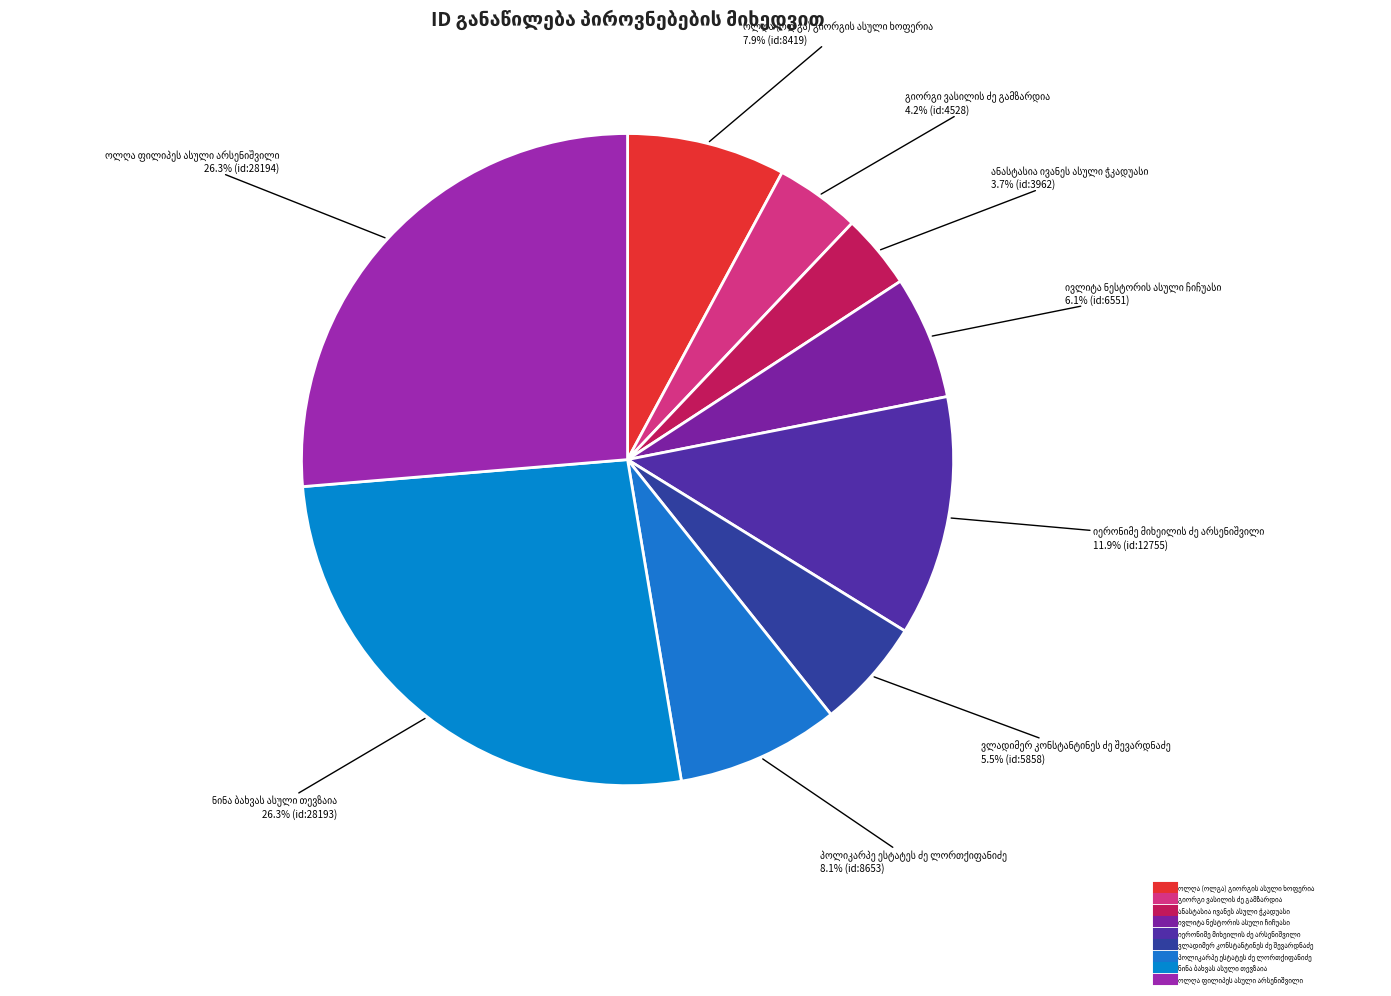

How many segments does this pie chart have?

9